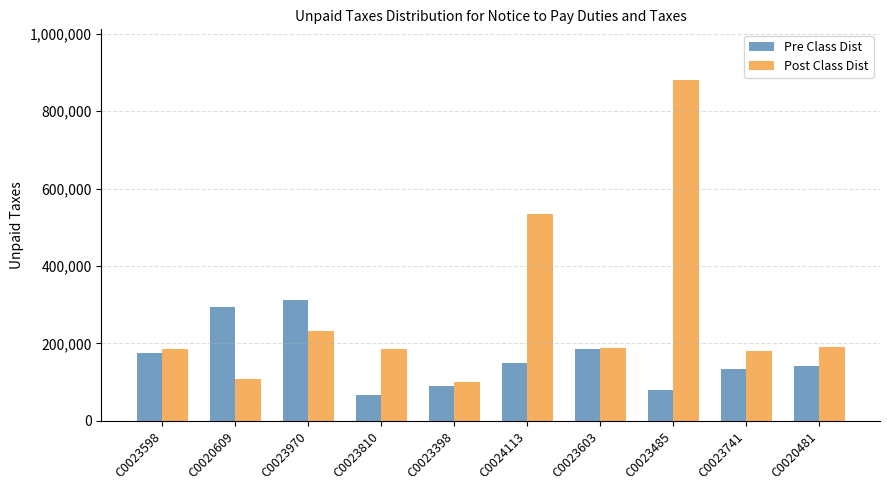

Between C0023598 and C0023970, which series saw the biggest shift?

Pre Class Dist